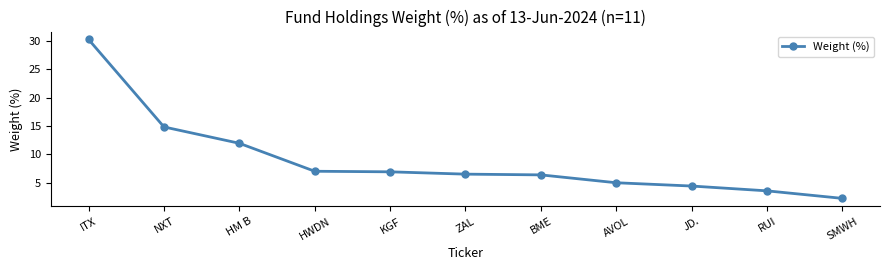

True or false: the data shows 1.5 at KGF.

False